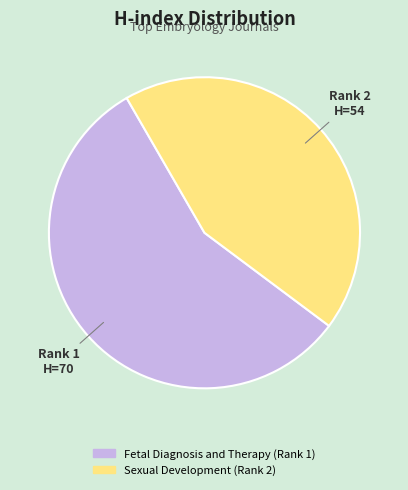

Which category has the smallest portion of the pie?

Sexual Development (Rank 2)